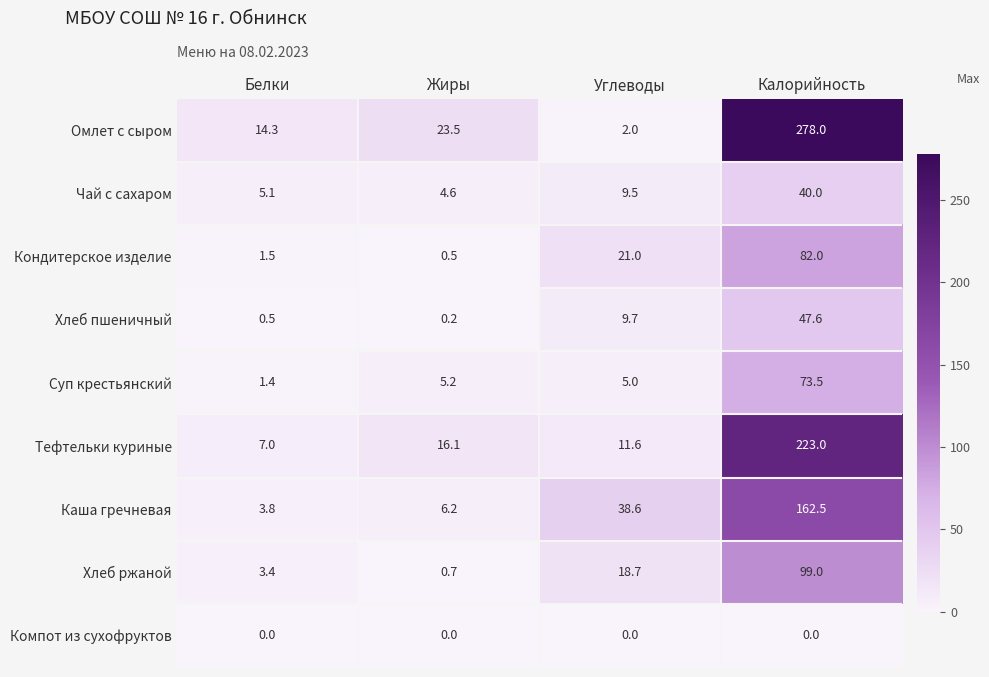

Is it true that Кондитерское изделие equals 21.0 at Углеводы?

True